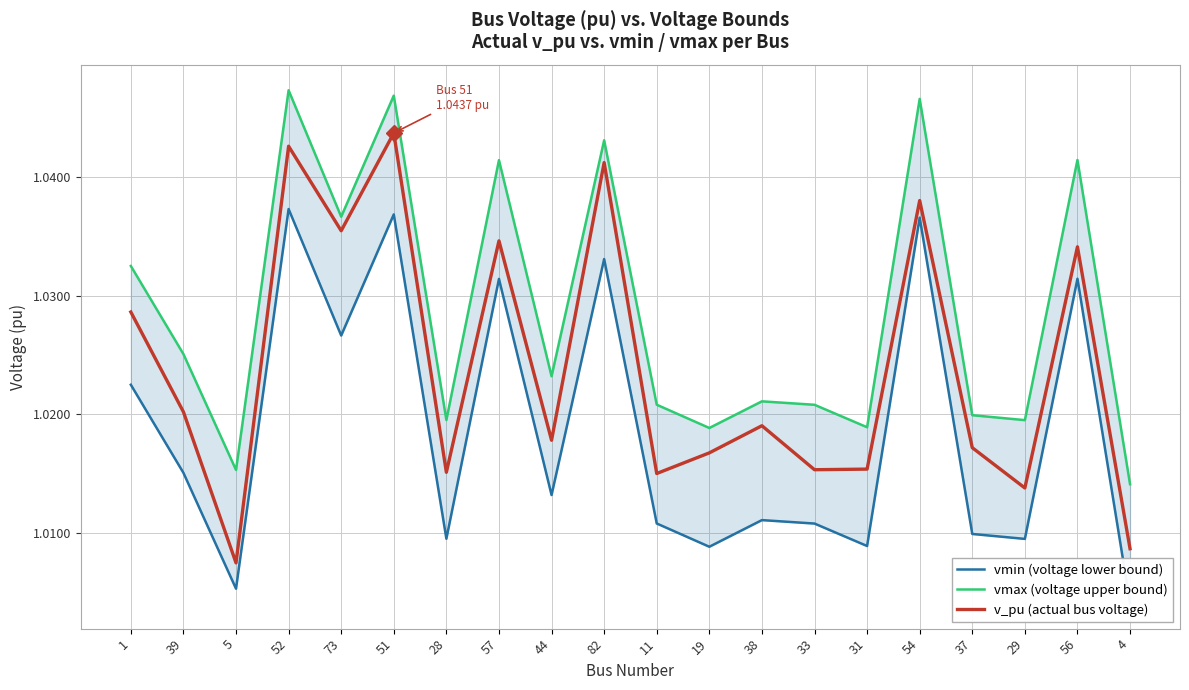

True or false: v_pu (actual bus voltage) and vmin (voltage lower bound) intersect in this chart.

False